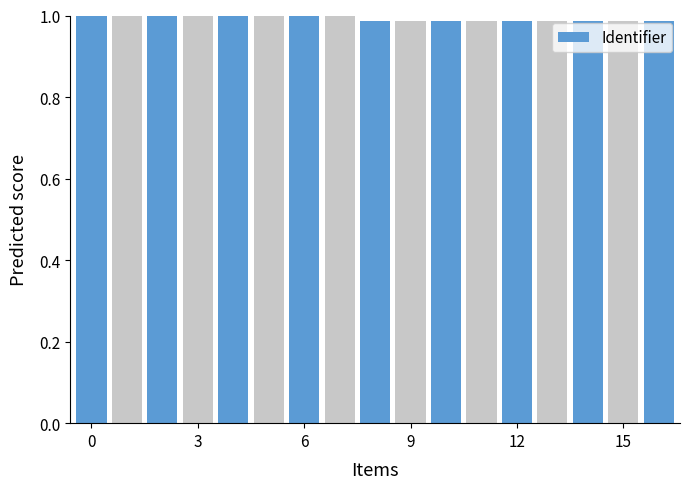

How many categories are shown in the chart?

17